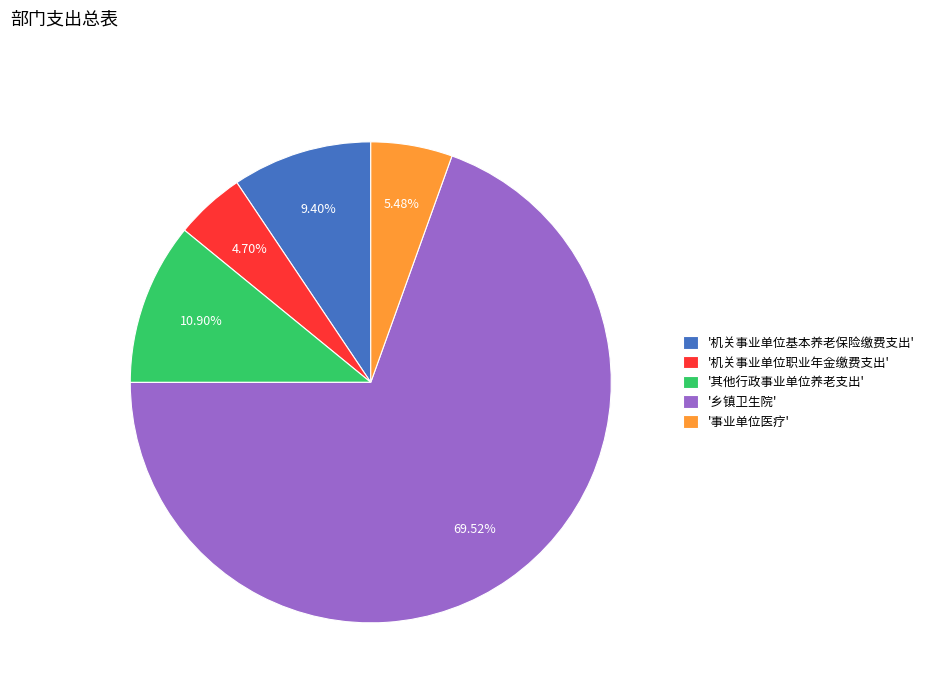

Rank the categories by value from highest to lowest.

'乡镇卫生院', '其他行政事业单位养老支出', '机关事业单位基本养老保险缴费支出', '事业单位医疗', '机关事业单位职业年金缴费支出'